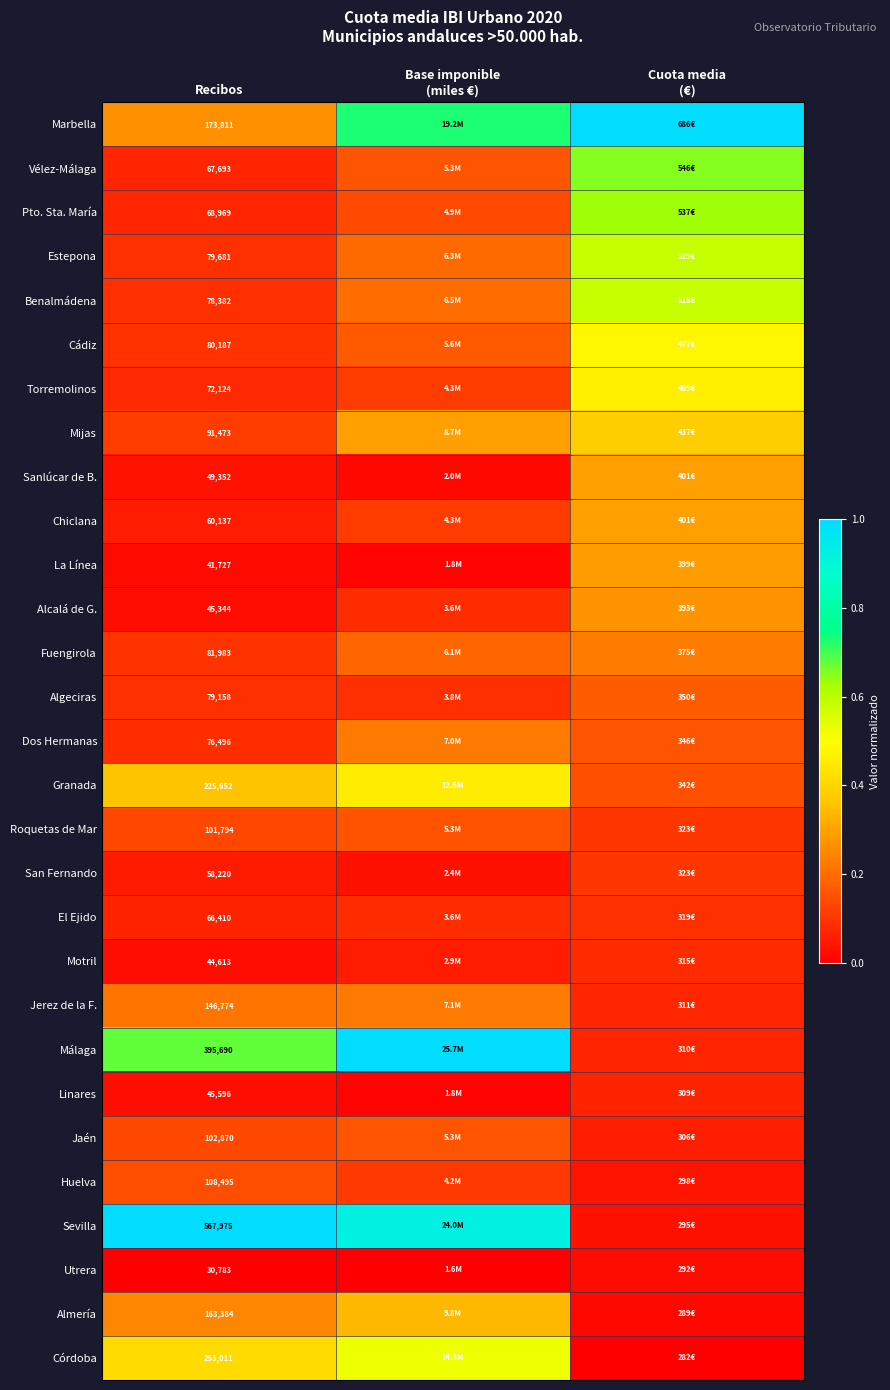

At which category does the chart reach its minimum across all series?

Recibos